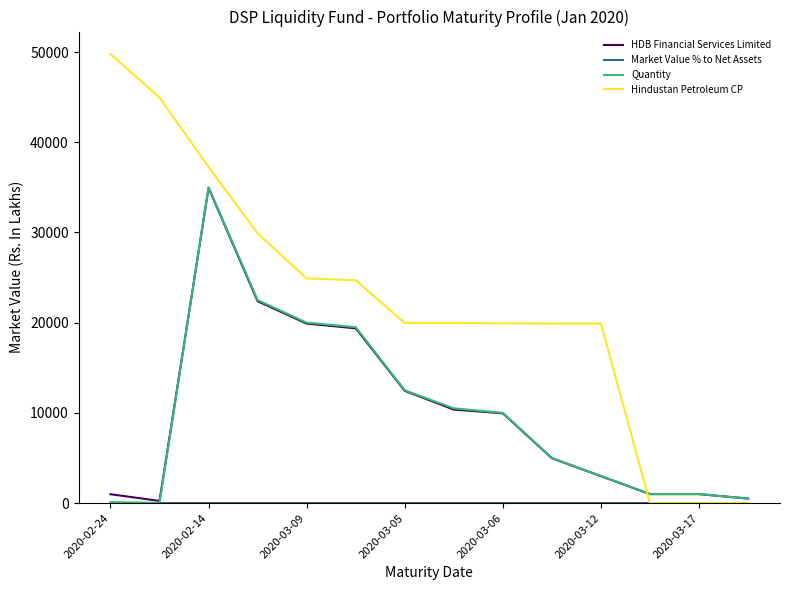

What is the maximum value for Quantity?

35000.0